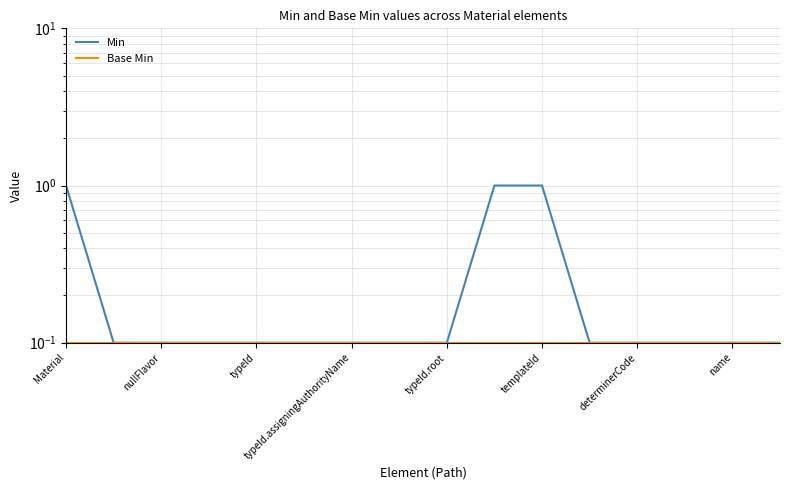

What is the label of the 15th point from the right?

nullFlavor